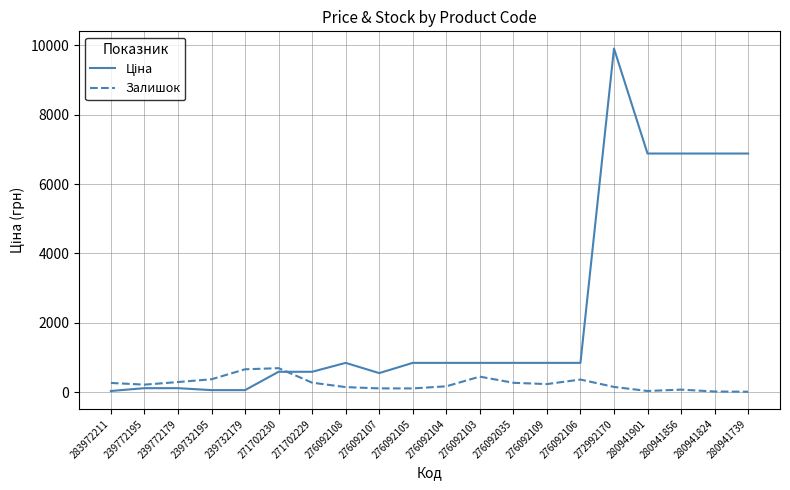

At how many categories does at least one series exceed 3966?

5